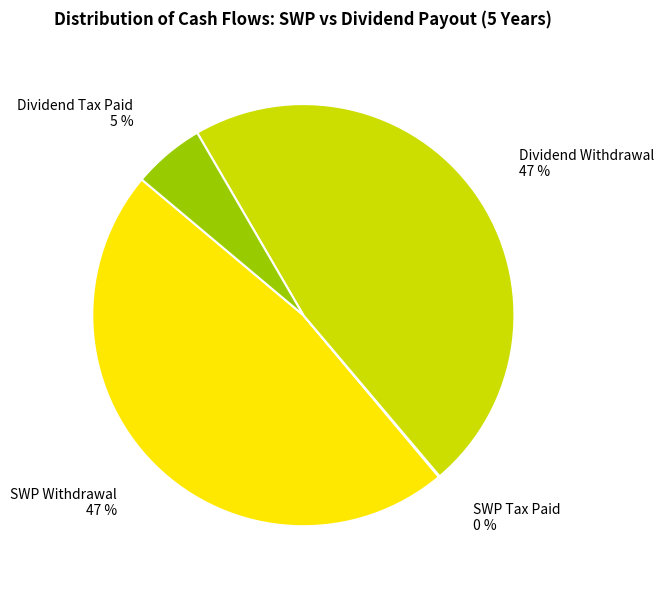

To the nearest percent, what is the average slice percentage?

25%